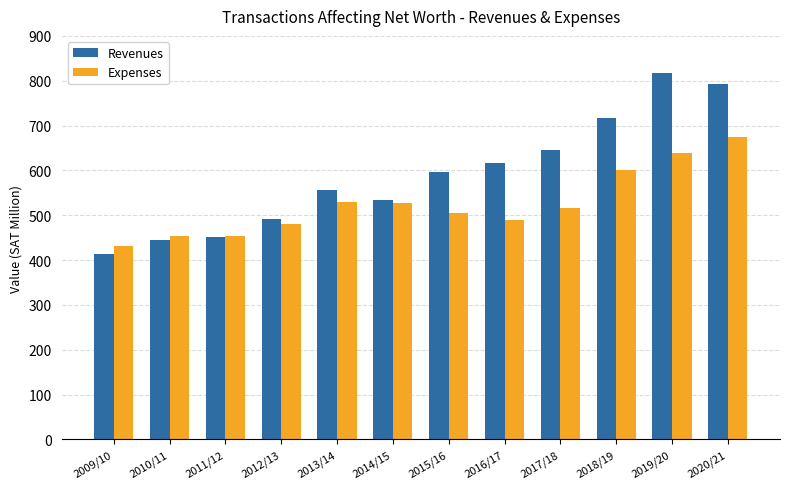

What position from the right is 2014/15?

7